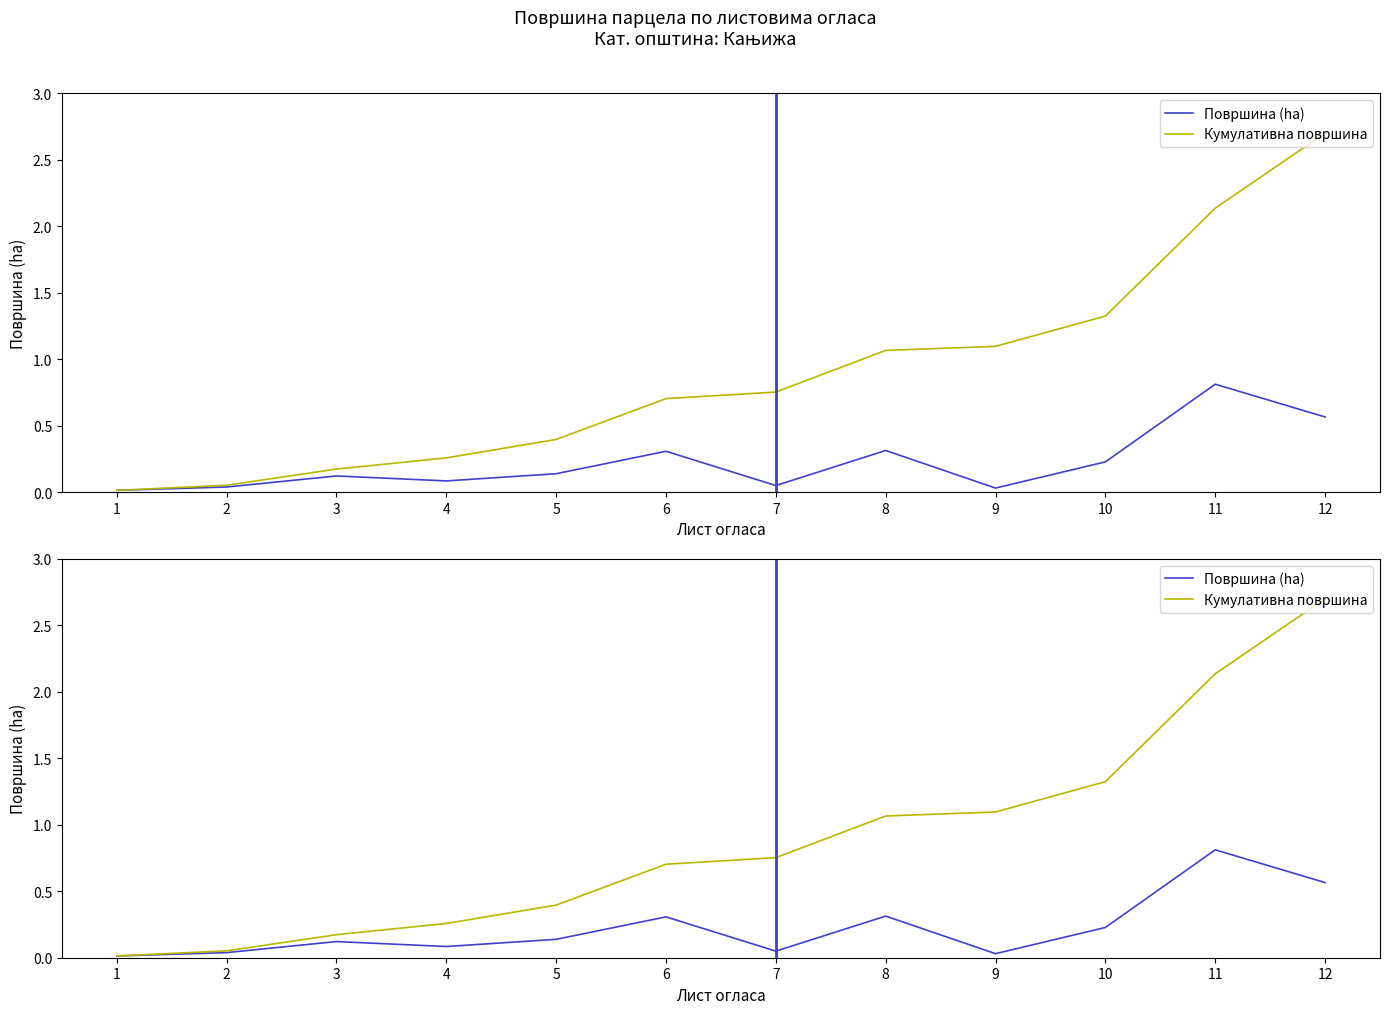

The Кумулативна површина series shows 1.0 at 11. True or false?

False